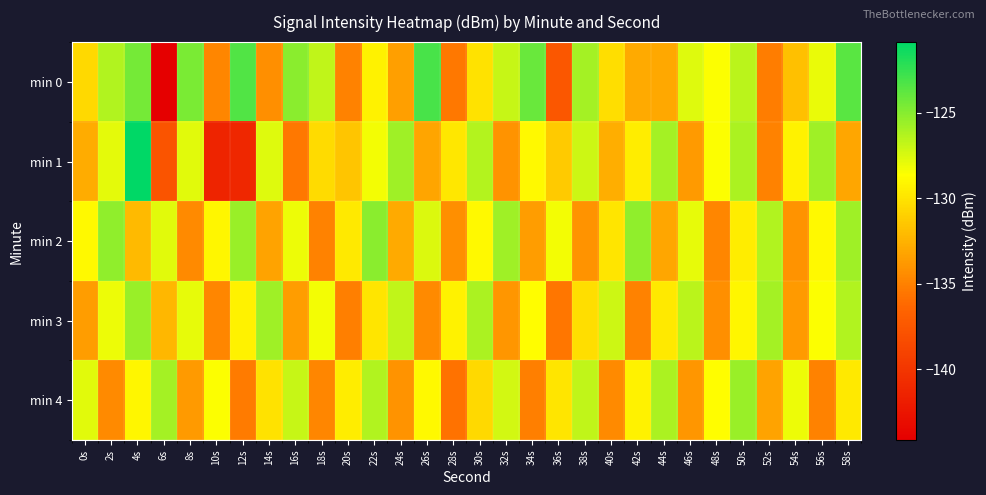

Reading left to right, extract all data points from this chart.

min 0: 0s=-130.5	2s=-126.2	4s=-124.5	6s=-144.1	8s=-124.7	10s=-134.7	12s=-123.4	14s=-134.3	16s=-125.0	18s=-126.8	20s=-134.9	22s=-129.2	24s=-133.4	26s=-123.1	28s=-135.4	30s=-130.1	32s=-126.9	34s=-124.1	36s=-137.4	38s=-125.9	40s=-130.2	42s=-132.9	44s=-133.0	46s=-127.7	48s=-128.5	50s=-126.5	52s=-135.2	54s=-131.8	56s=-128.0	58s=-123.7
min 1: 0s=-132.8	2s=-127.8	4s=-120.9	6s=-137.7	8s=-127.7	10s=-141.4	12s=-141.1	14s=-127.6	16s=-135.4	18s=-130.4	20s=-131.5	22s=-128.3	24s=-125.7	26s=-133.2	28s=-129.8	30s=-126.4	32s=-134.1	34s=-128.9	36s=-131.3	38s=-127.1	40s=-132.7	42s=-129.5	44s=-125.9	46s=-133.7	48s=-128.5	50s=-126.1	52s=-134.9	54s=-129.3	56s=-125.7	58s=-133.1
min 2: 0s=-128.9	2s=-125.3	4s=-132.1	6s=-127.7	8s=-134.5	10s=-129.1	12s=-125.5	14s=-133.3	16s=-128.1	18s=-134.9	20s=-129.7	22s=-125.1	24s=-132.9	26s=-127.5	28s=-134.3	30s=-128.9	32s=-125.7	34s=-133.5	36s=-128.3	38s=-134.1	40s=-129.9	42s=-125.3	44s=-133.1	46s=-127.9	48s=-134.7	50s=-129.5	52s=-126.3	54s=-134.1	56s=-128.9	58s=-125.7
min 3: 0s=-133.5	2s=-128.1	4s=-125.5	6s=-132.3	8s=-127.9	10s=-134.7	12s=-129.3	14s=-125.7	16s=-133.5	18s=-128.3	20s=-135.1	22s=-129.9	24s=-126.7	26s=-134.5	28s=-129.3	30s=-126.1	32s=-133.9	34s=-128.7	36s=-135.5	38s=-130.3	40s=-127.1	42s=-134.9	44s=-129.7	46s=-126.5	48s=-134.3	50s=-129.1	52s=-125.9	54s=-133.7	56s=-128.5	58s=-126.3
min 4: 0s=-127.7	2s=-134.5	4s=-129.1	6s=-125.9	8s=-133.7	10s=-128.5	12s=-135.3	14s=-130.1	16s=-126.9	18s=-134.7	20s=-129.5	22s=-126.3	24s=-134.1	26s=-128.9	28s=-135.7	30s=-130.5	32s=-127.3	34s=-135.1	36s=-129.9	38s=-126.7	40s=-134.5	42s=-129.3	44s=-126.1	46s=-133.9	48s=-128.7	50s=-125.5	52s=-133.3	54s=-128.1	56s=-134.9	58s=-129.7